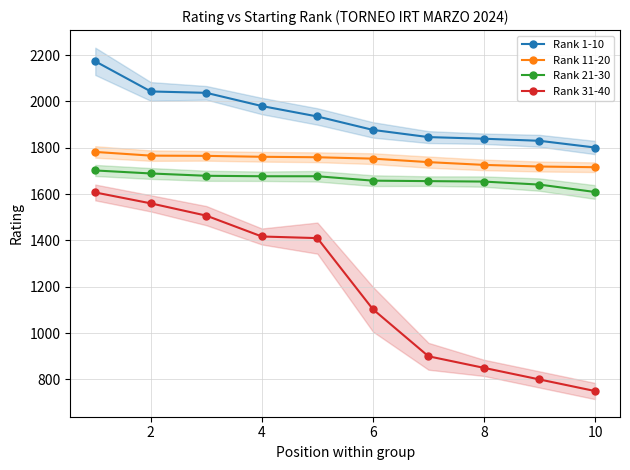

How many data points in Rank 31-40 are above 1410?

4